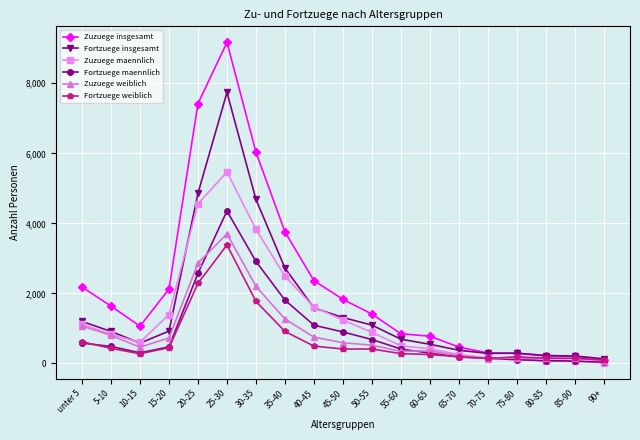

Which series has the largest range (max minus min)?

Zuzuege insgesamt